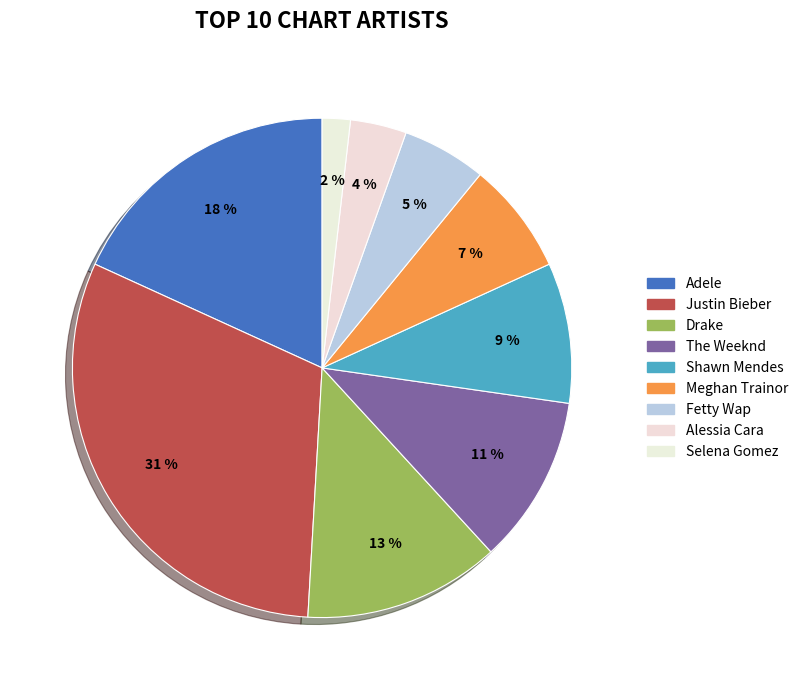

Is there any slice that represents more than half of the pie?

No